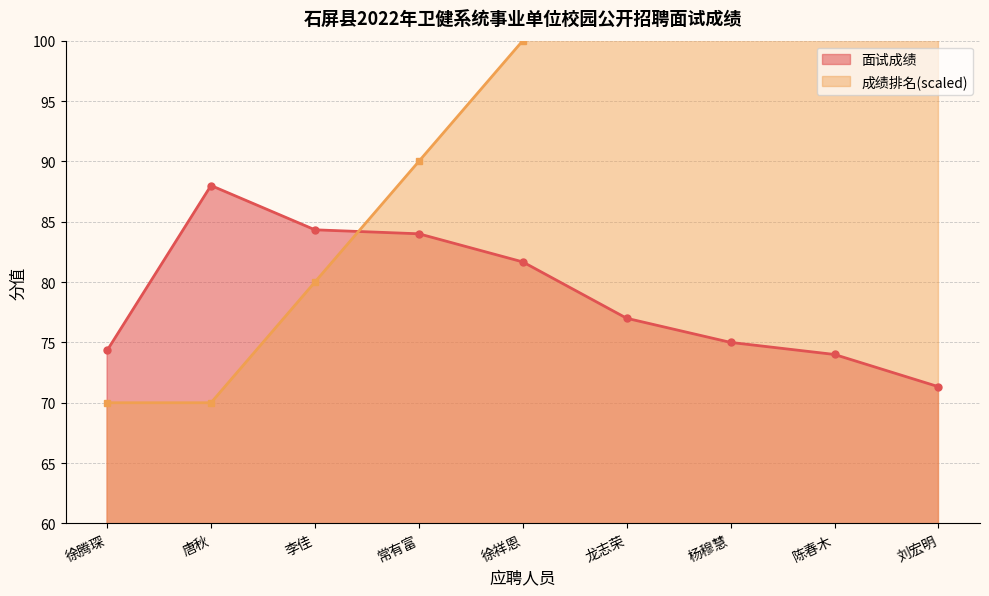

What is the maximum value shown in the chart?

140.0